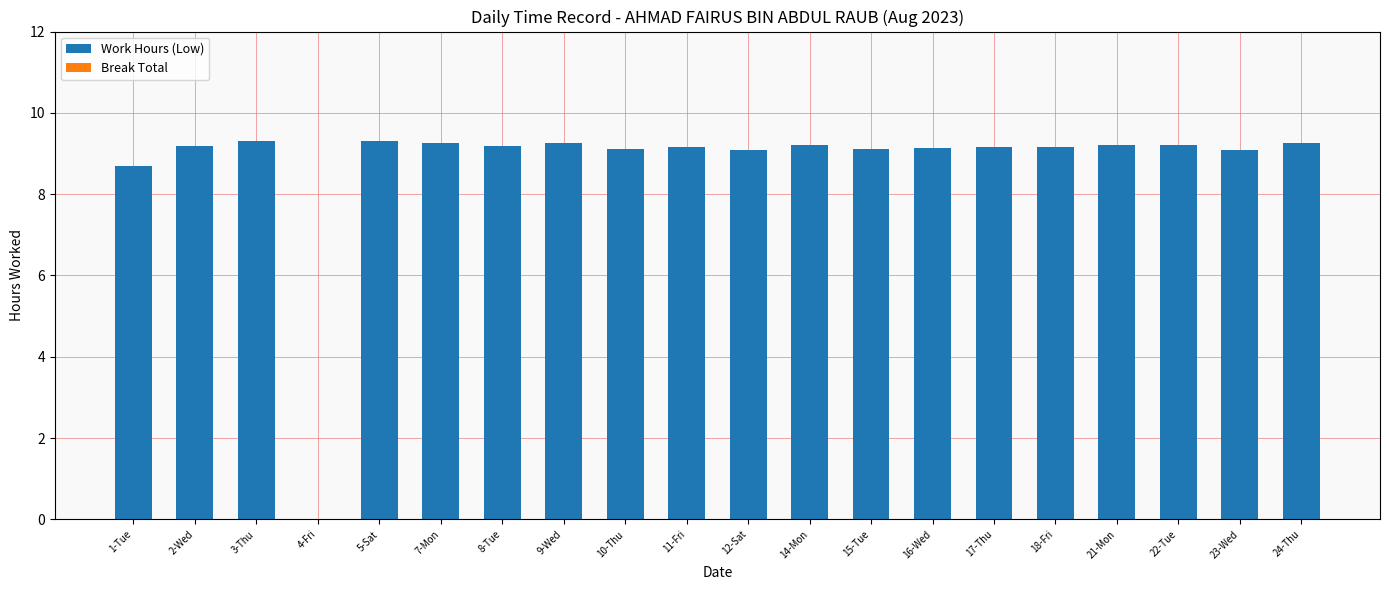

How many series are shown in this chart?

1